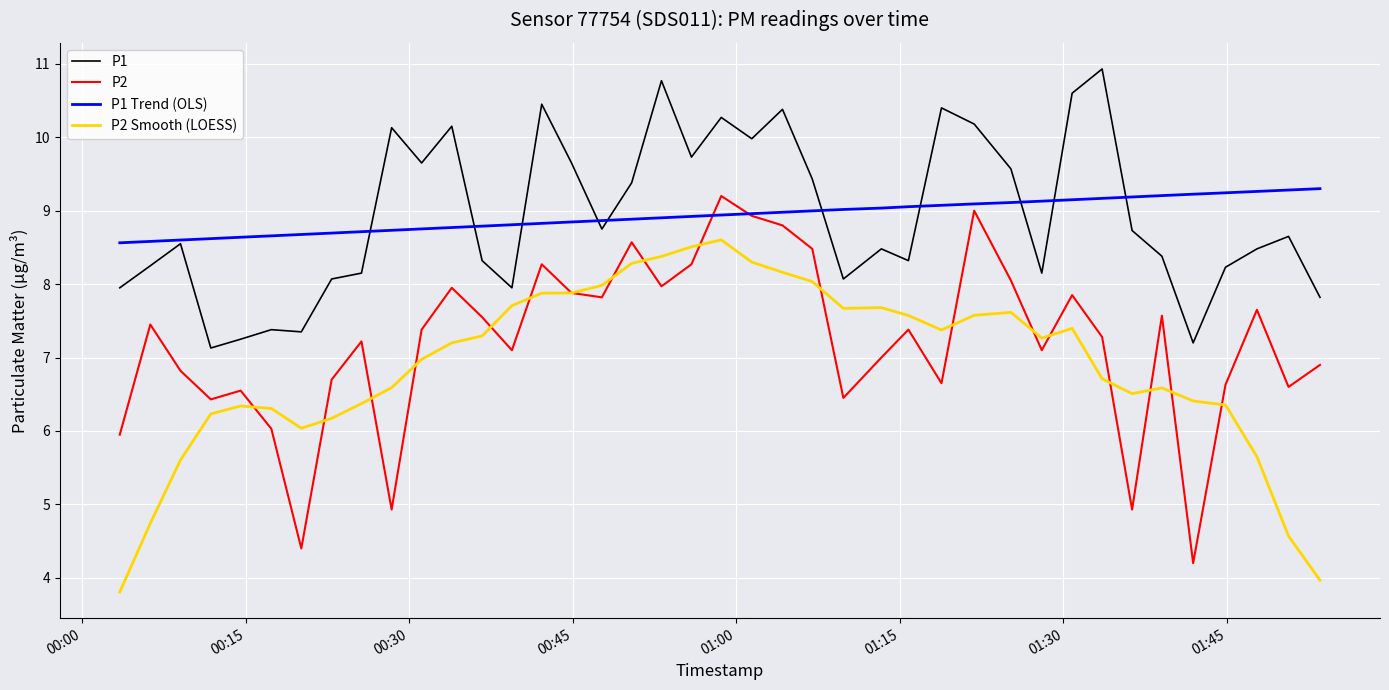

True or false: P2 Smooth (LOESS) and P1 Trend (OLS) cross at least once.

False